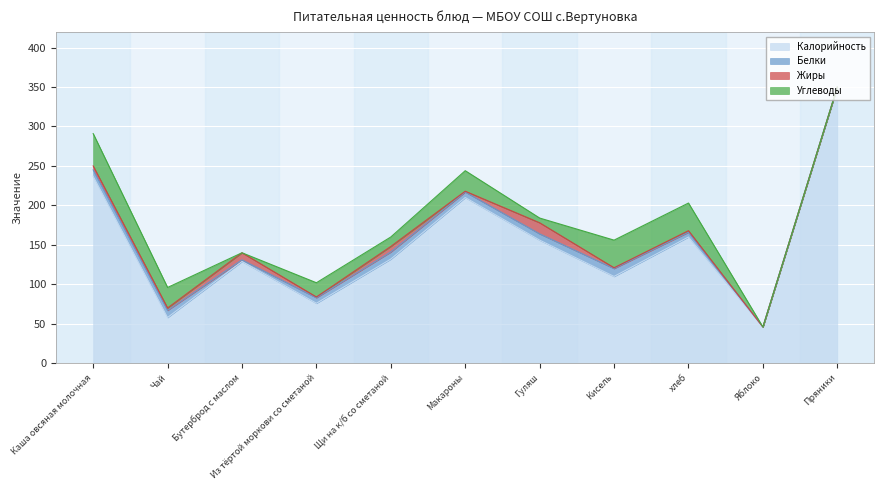

What is the difference between the maximum and minimum values in the Калорийность series?

304